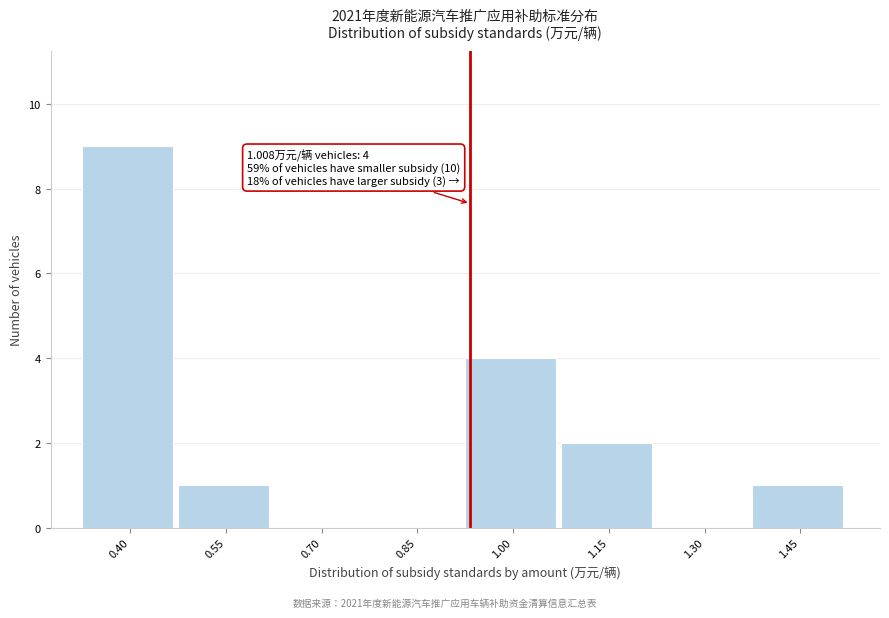

Reading left to right, transcribe all the data shown in this chart.

0.40=9	0.55=1	0.70=0	0.85=0	1.00=4	1.15=2	1.30=0	1.45=1